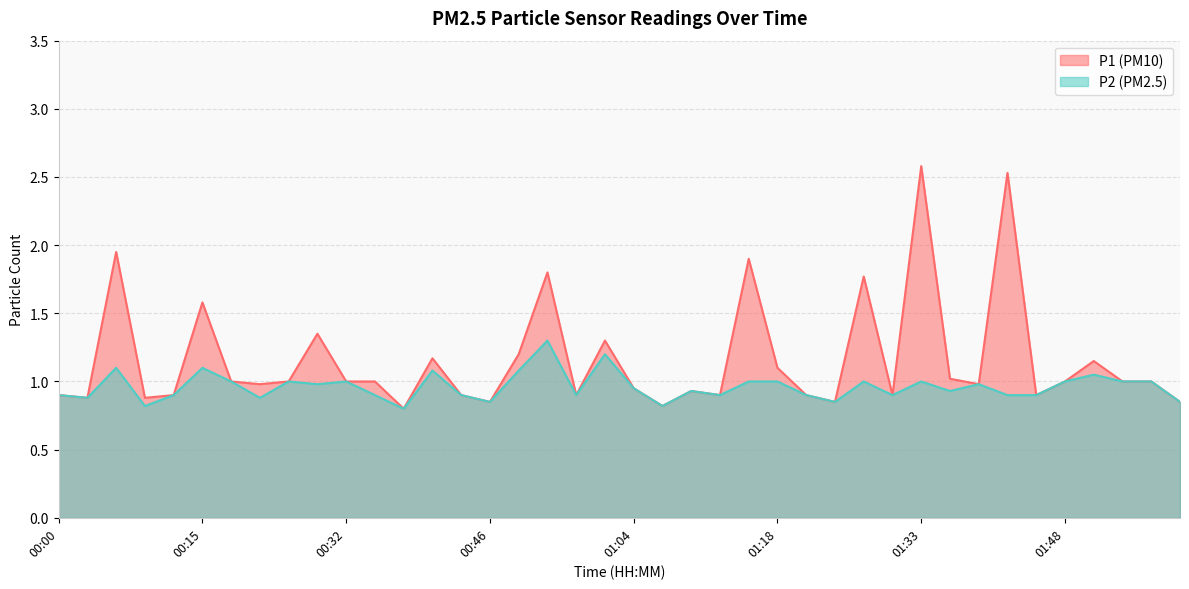

True or false: P2 and P1 cross at least once.

False